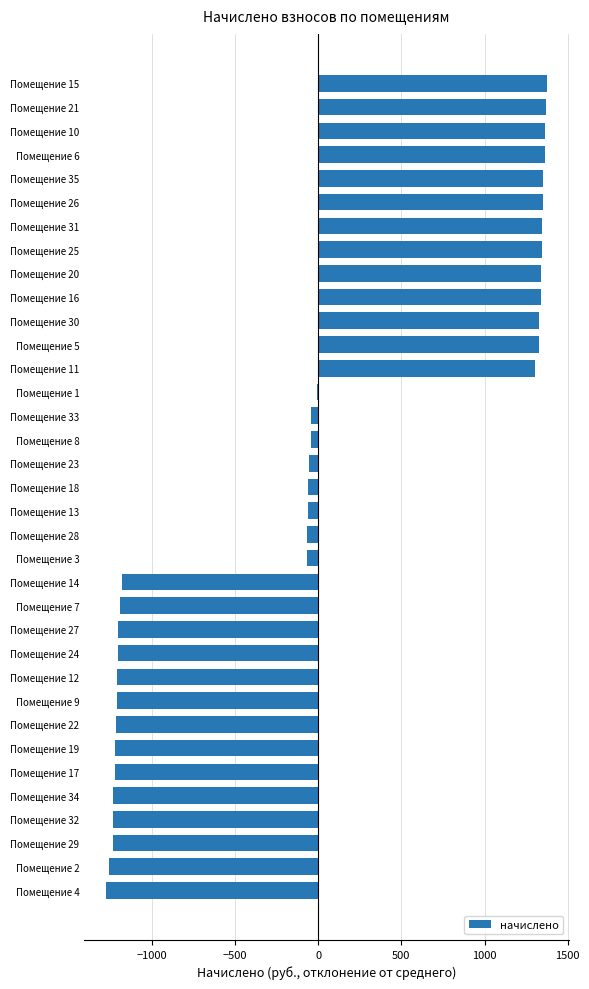

Between Помещение 28 and Помещение 5, which is larger?

Помещение 5